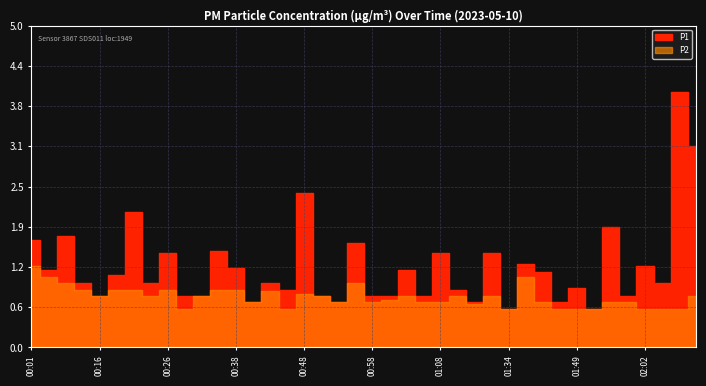

List the labels in order of P2 value, largest first.

00:01, 00:03, 01:41, 00:06, 00:56, 00:08, 00:19, 00:21, 00:26, 00:36, 00:38, 00:43, 00:48, 00:16, 00:23, 00:33, 00:51, 01:03, 01:10, 01:16, 02:09, 01:01, 00:41, 00:53, 00:58, 01:06, 01:08, 01:44, 01:54, 01:56, 01:13, 00:29, 00:46, 01:34, 01:46, 01:49, 01:51, 02:02, 02:04, 02:07